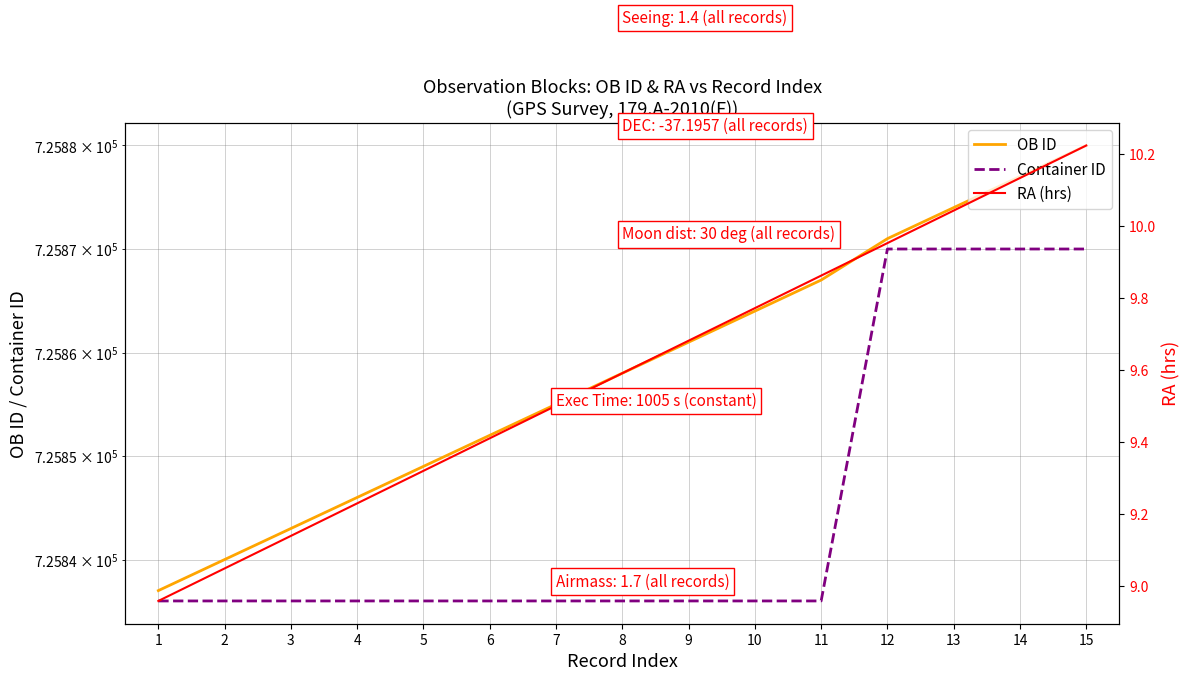

Does the chart display data point markers on the line(s)?

No